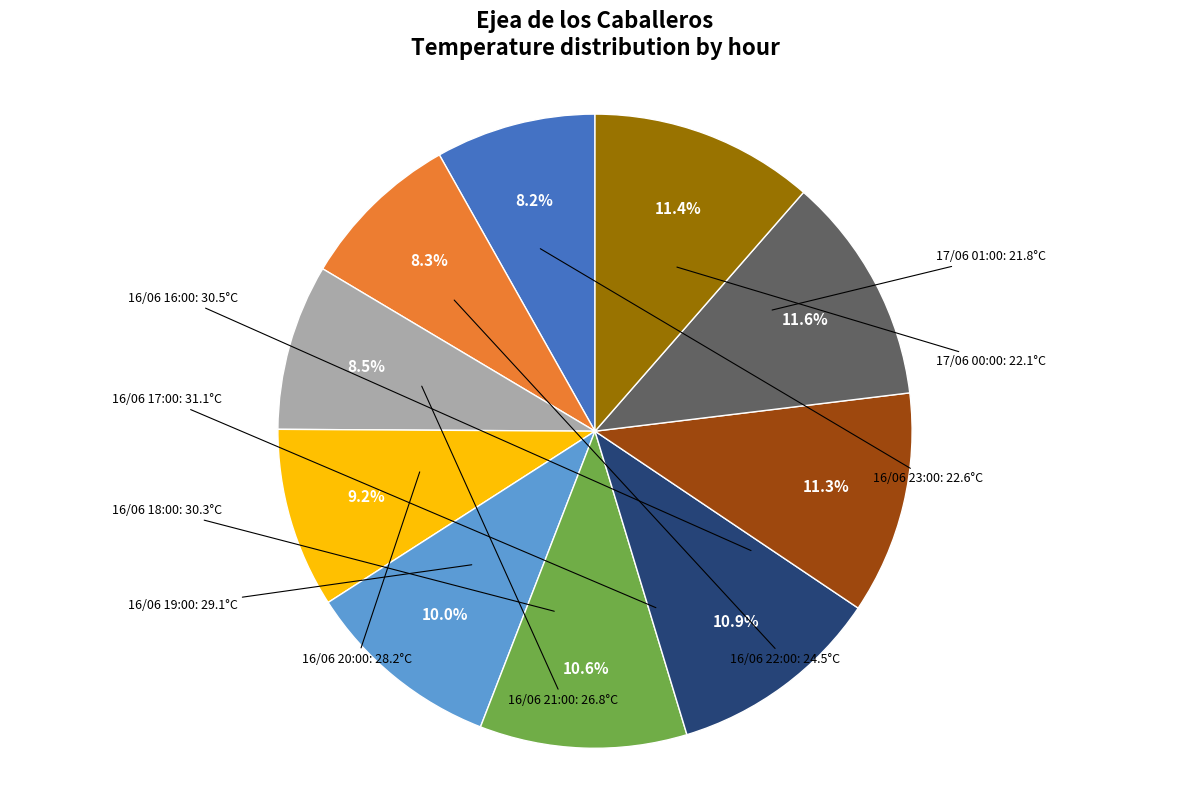

Is there a majority slice in this chart?

No